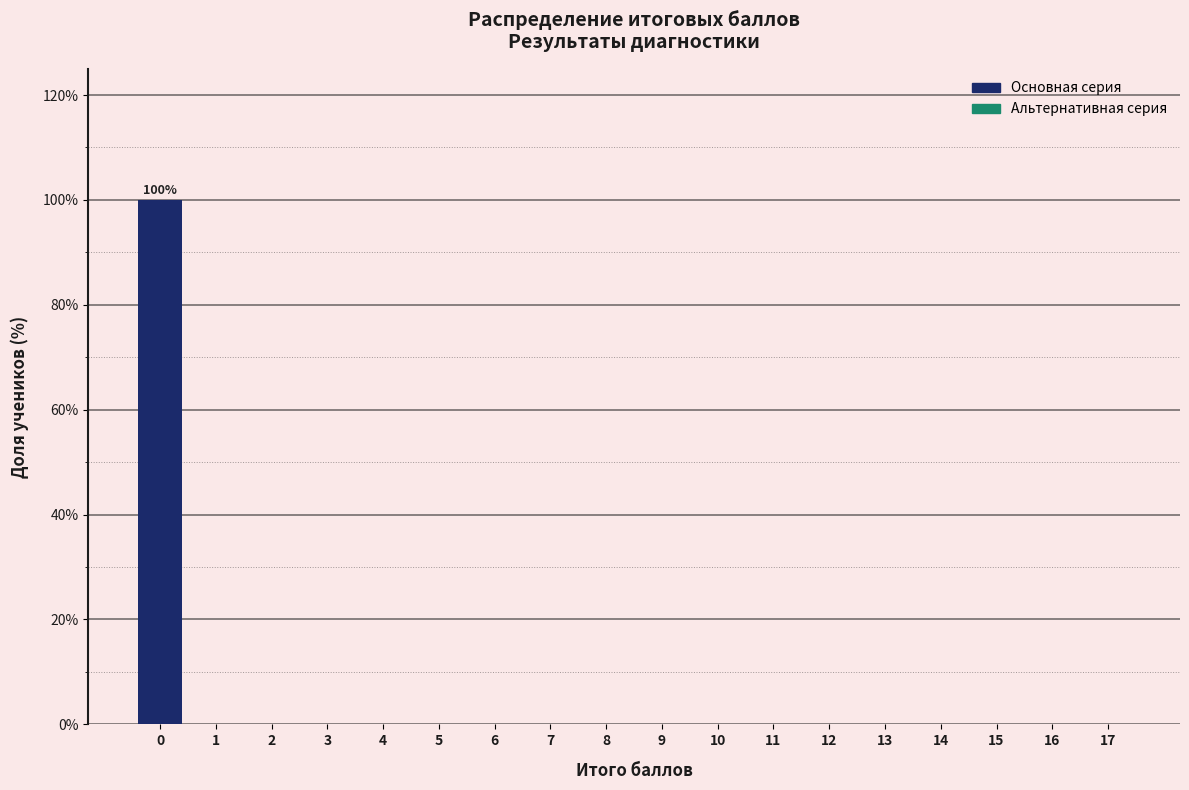

Reading left to right, list all the values displayed in this chart.

0=100	1=0	2=0	3=0	4=0	5=0	6=0	7=0	8=0	9=0	10=0	11=0	12=0	13=0	14=0	15=0	16=0	17=0